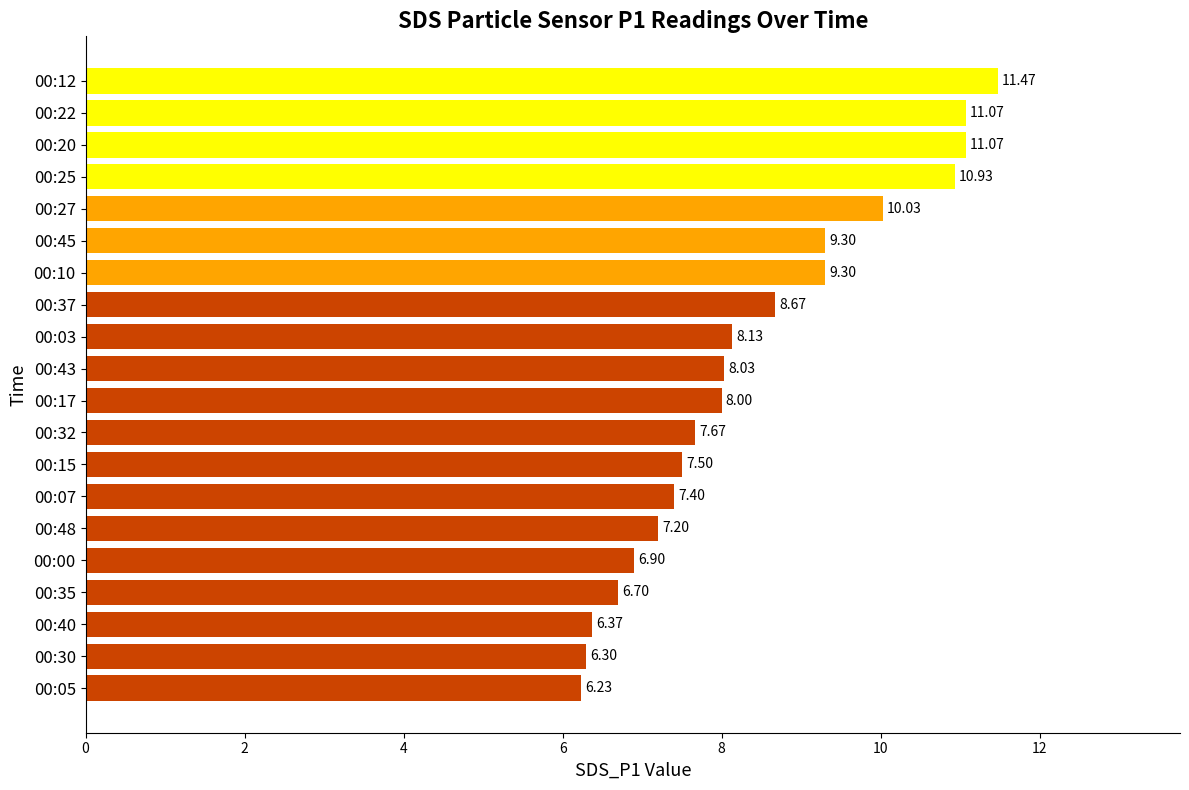

What is the sum of the values at 00:30 and 00:10?

15.6